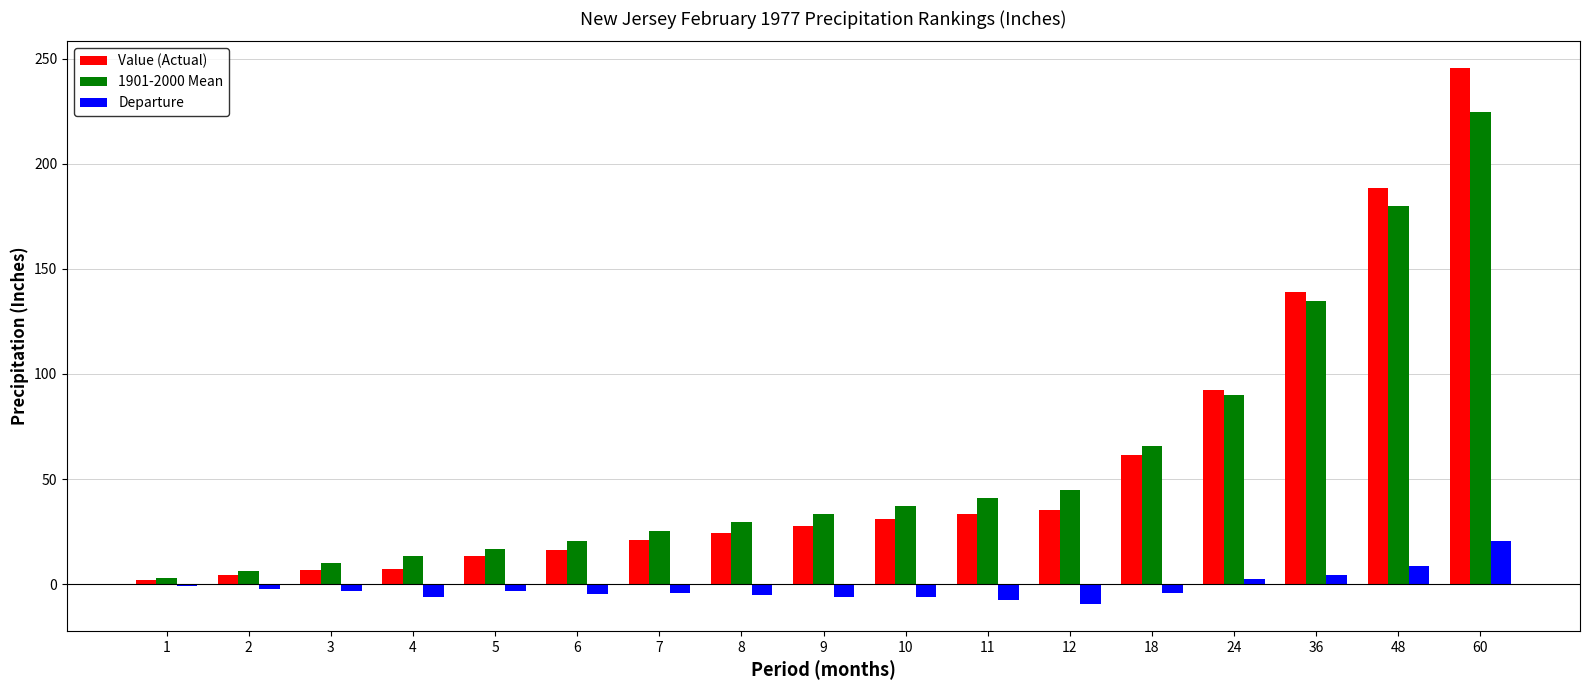

Which series has the largest range (max minus min)?

Value (Actual)